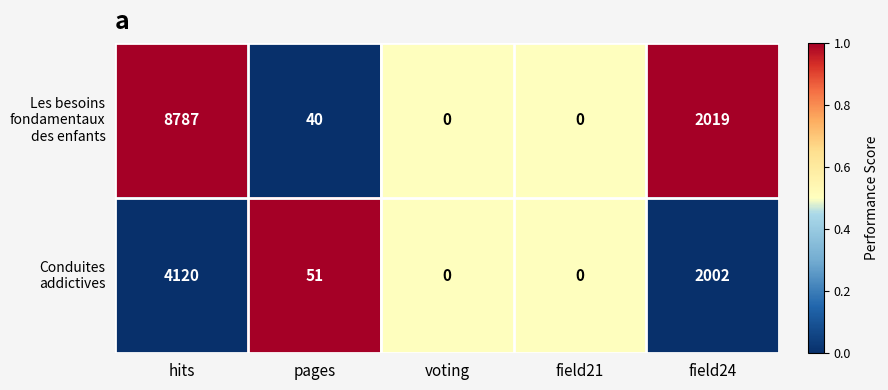

At which category is the sum across all series the highest?

hits